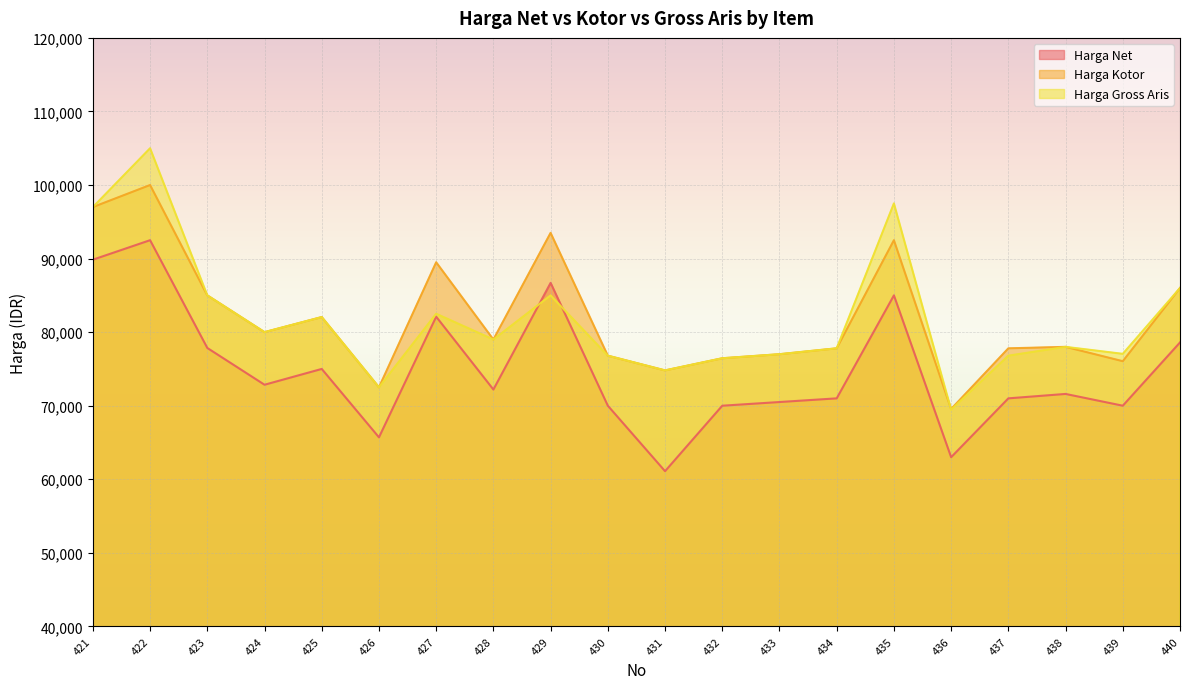

How many data points does each series have?

20